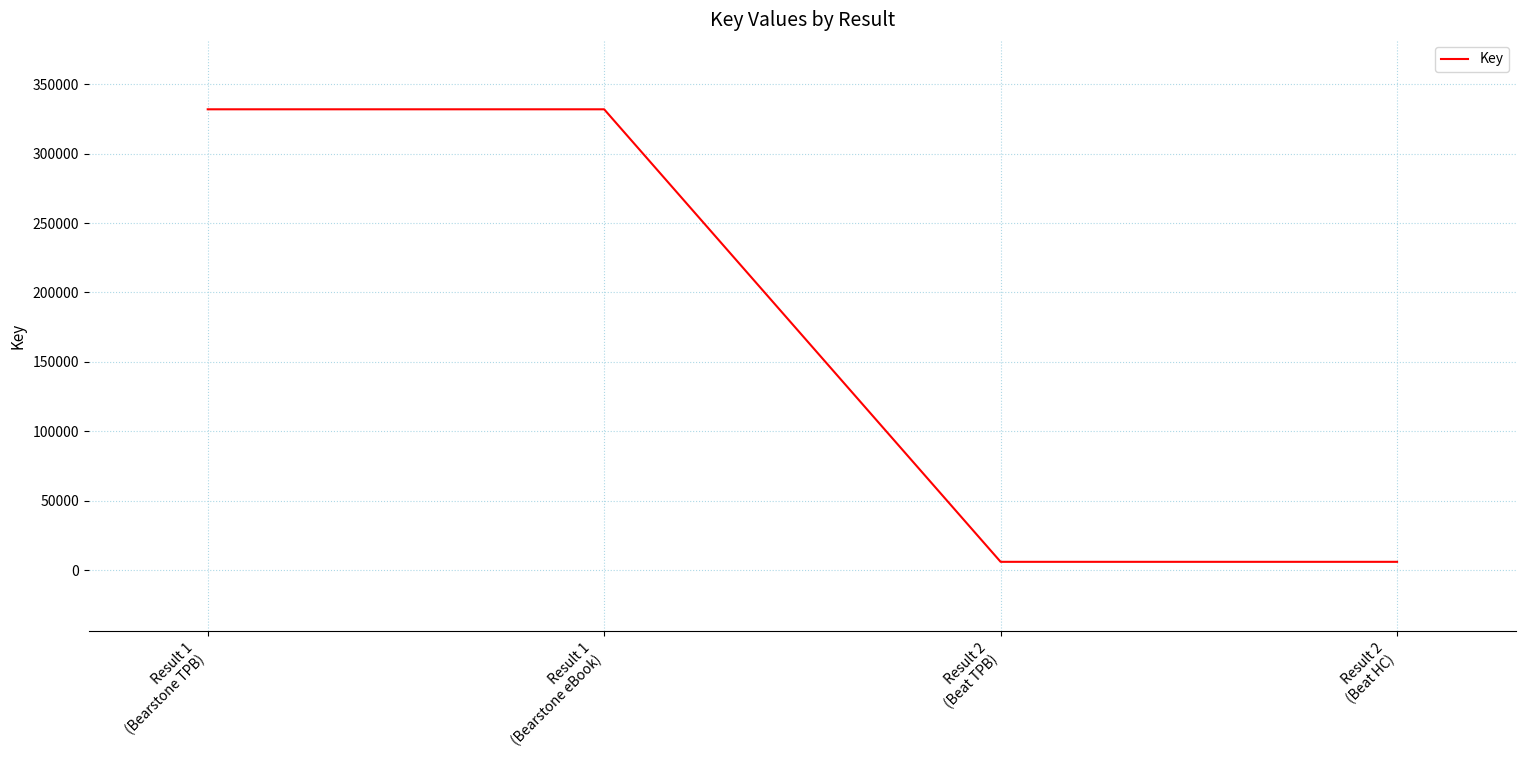

What is the greatest value displayed?

331957